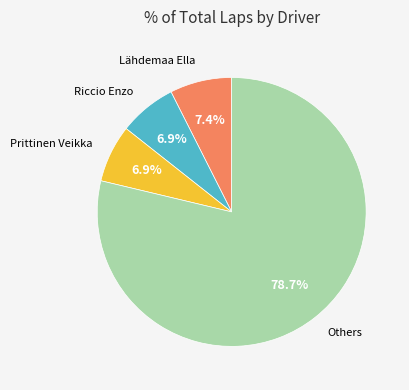

Is there a majority slice in this chart?

Yes